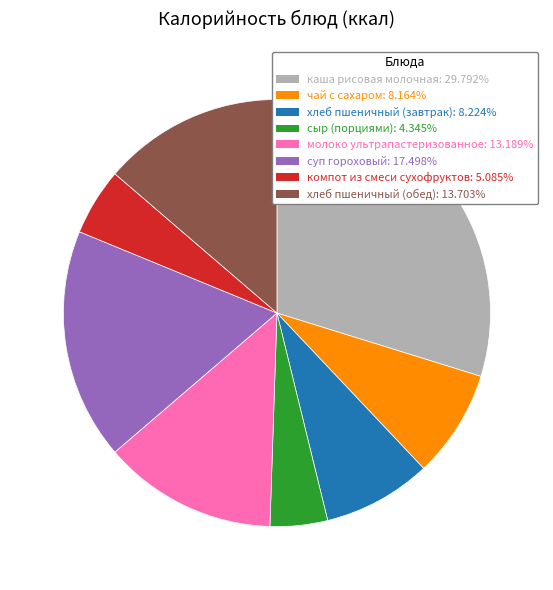

Does компот из смеси сухофруктов: 5.085% represent more than half of the total?

No